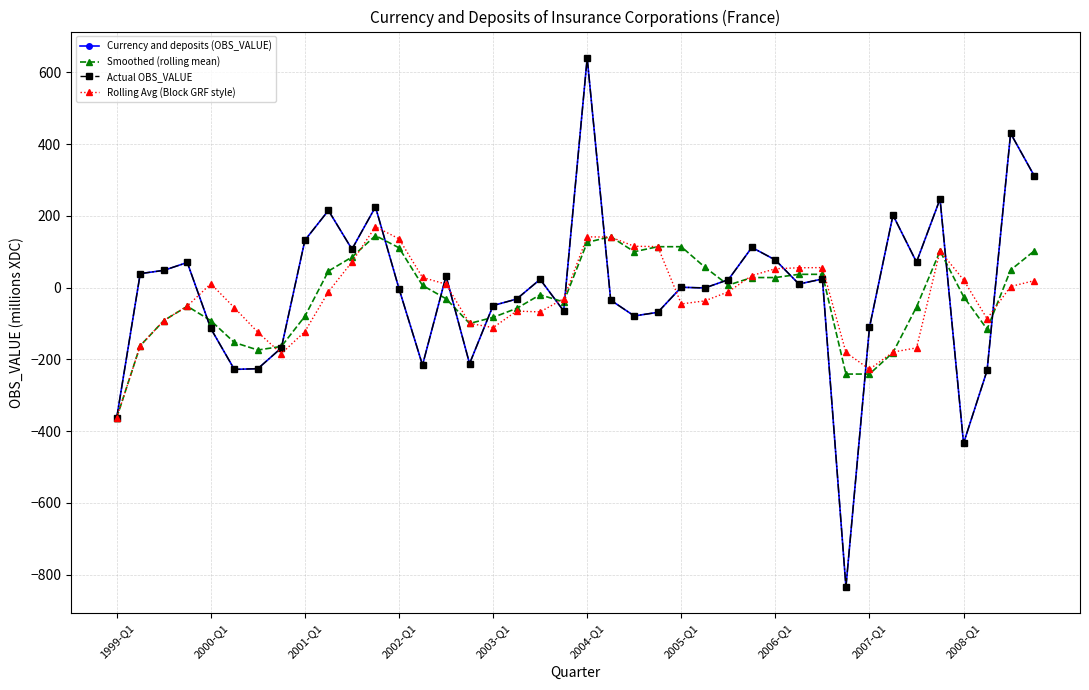

Does the chart have visible grid lines?

Yes